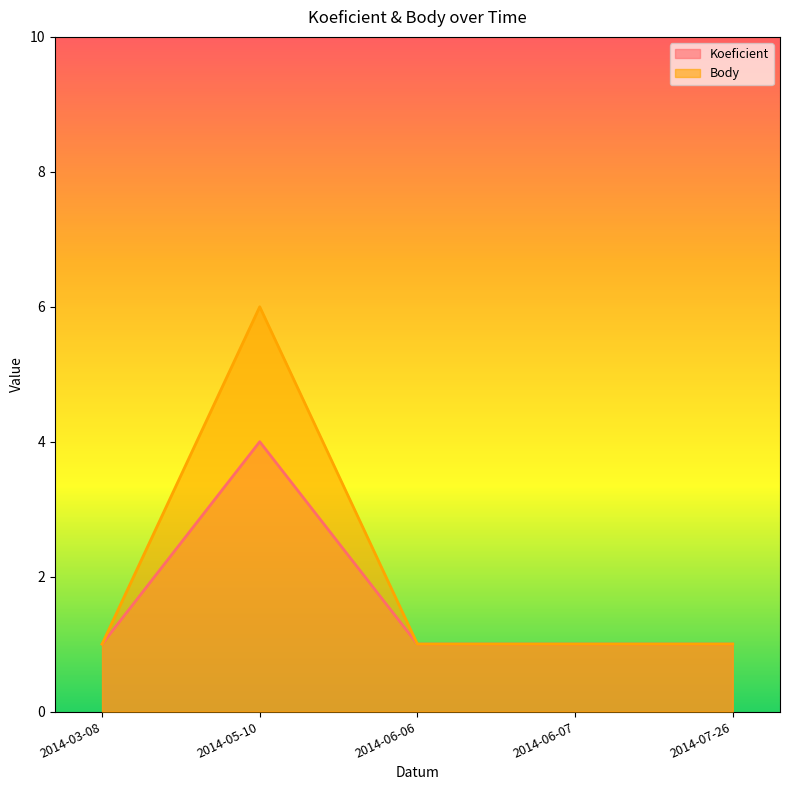

Which label corresponds to the smallest value in the chart?

2014-03-08